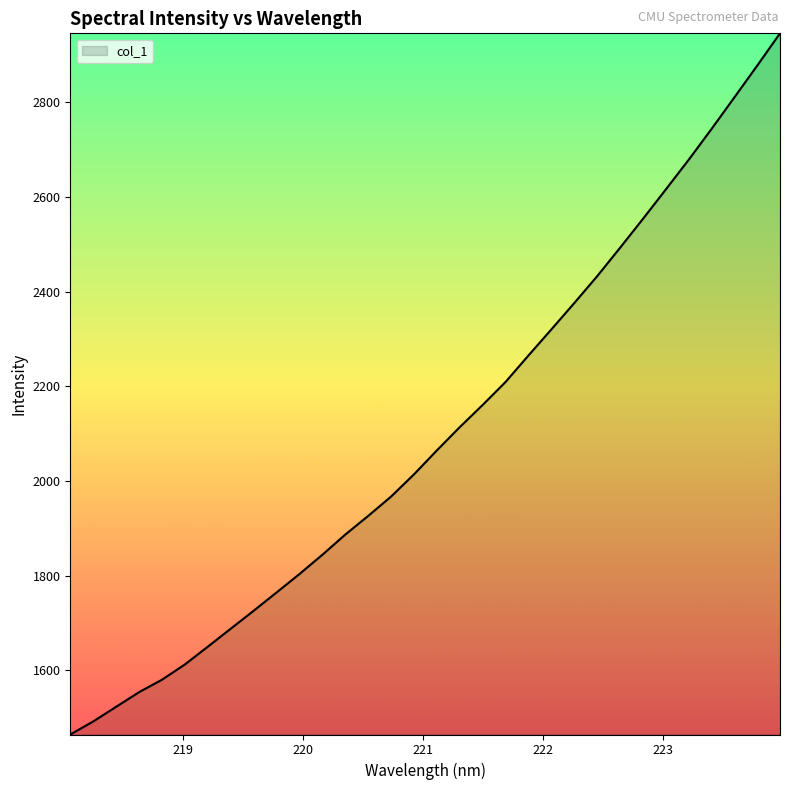

What is the smallest value displayed?

1464.1